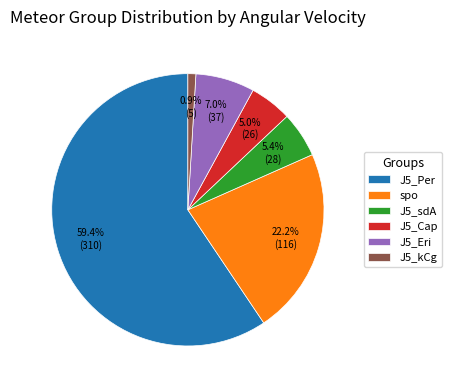

Which slice is the largest?

J5_Per